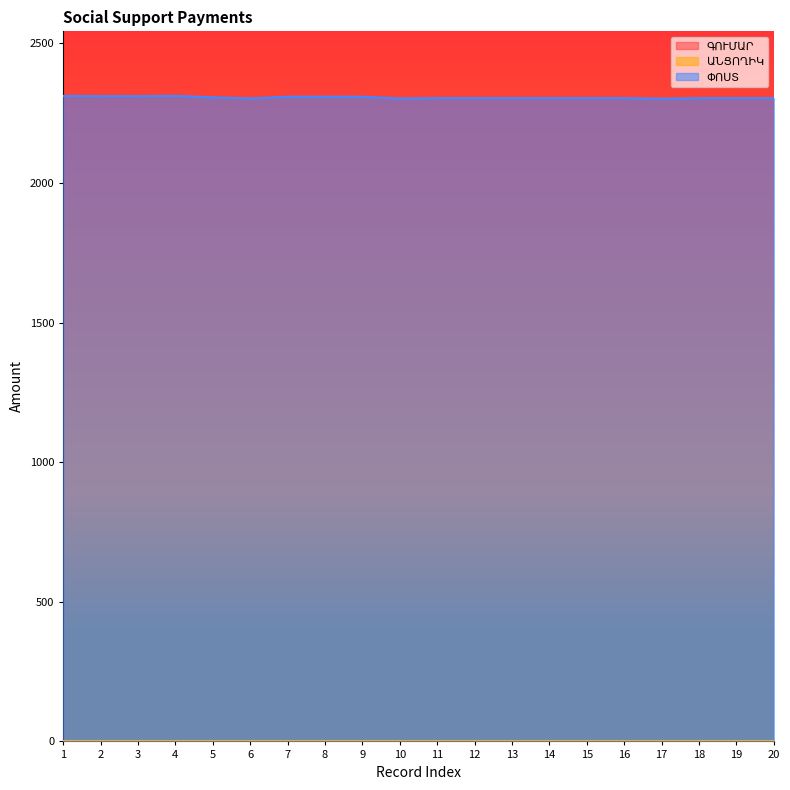

Is the value of ԱՆՑՈՂԻԿ at 3 greater than the value of ՓՈՍՏ at 16?

No